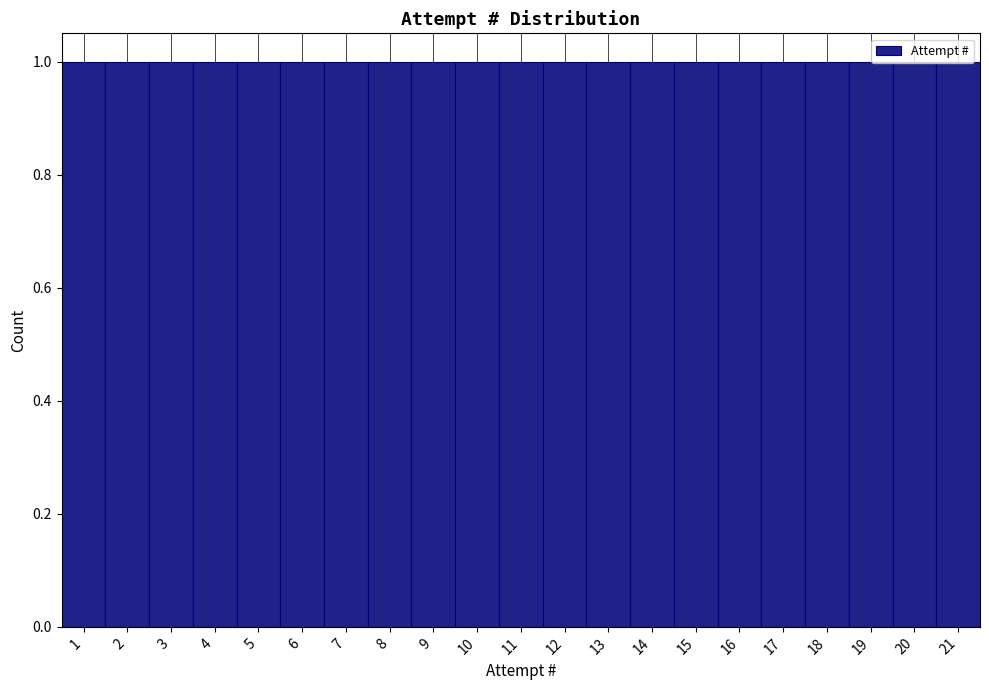

Reading left to right, list every bar in this chart as the range it spans on the x-axis followed by its height. The values are not printed on the chart, so give them approximately, as read against the axis.

0.5 to 1.5: 1
1.5 to 2.5: 1
2.5 to 3.5: 1
3.5 to 4.5: 1
4.5 to 5.5: 1
5.5 to 6.5: 1
6.5 to 7.5: 1
7.5 to 8.5: 1
8.5 to 9.5: 1
9.5 to 10.5: 1
10.5 to 11.5: 1
11.5 to 12.5: 1
12.5 to 13.5: 1
13.5 to 14.5: 1
14.5 to 15.5: 1
15.5 to 16.5: 1
16.5 to 17.5: 1
17.5 to 18.5: 1
18.5 to 19.5: 1
19.5 to 20.5: 1
20.5 to 21.5: 1